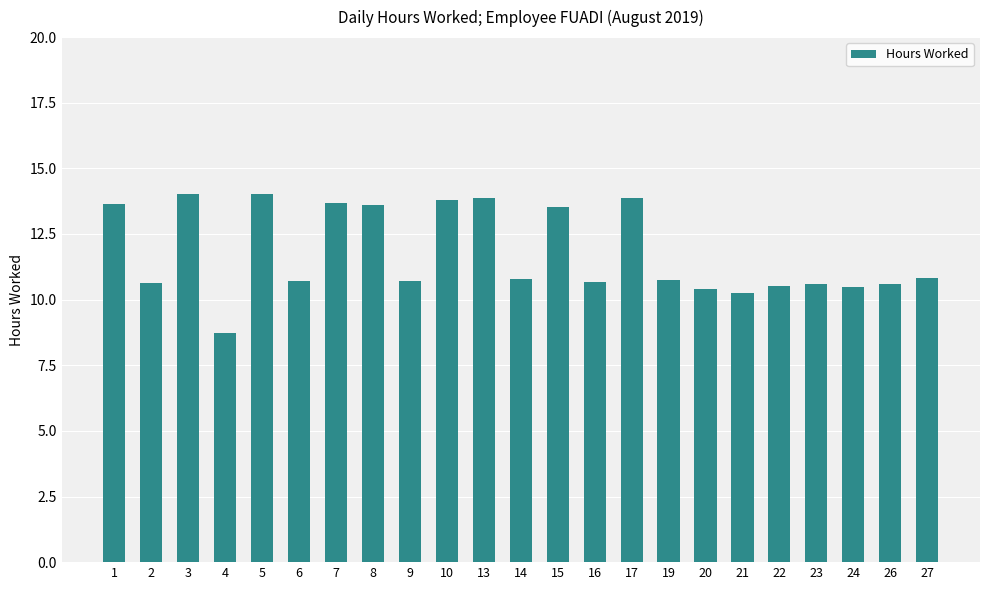

The value at 27 is 2.6. True or false?

False